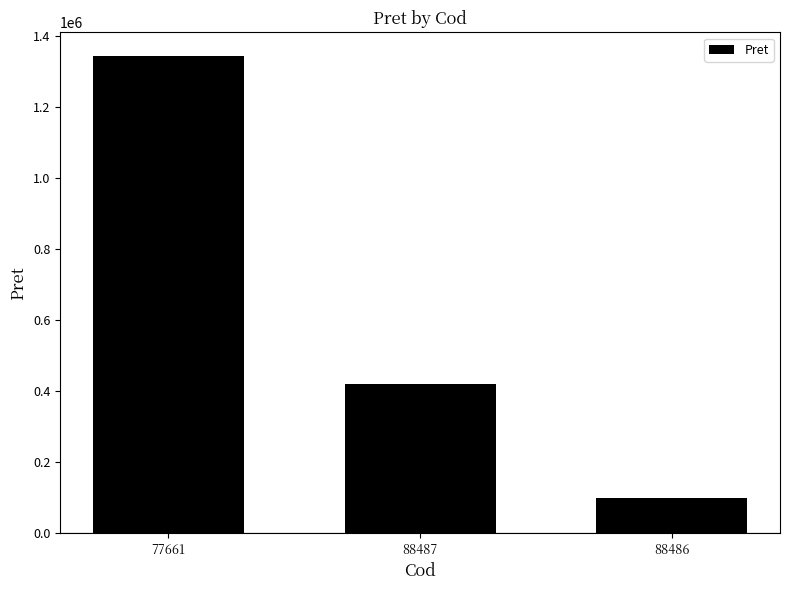

How many categories are shown in the chart?

3